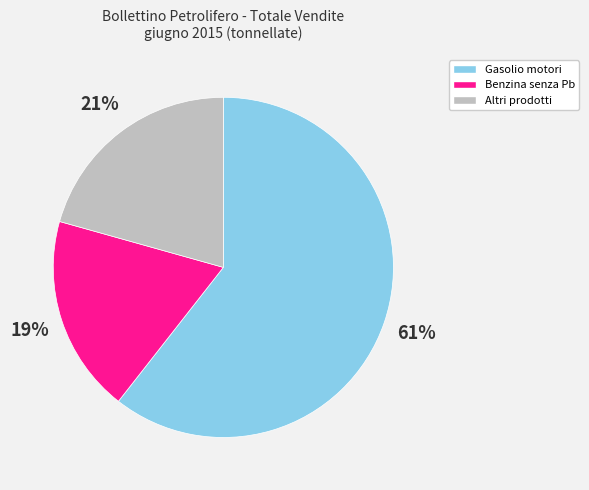

Does Gasolio motori account for over 50% of the chart?

Yes